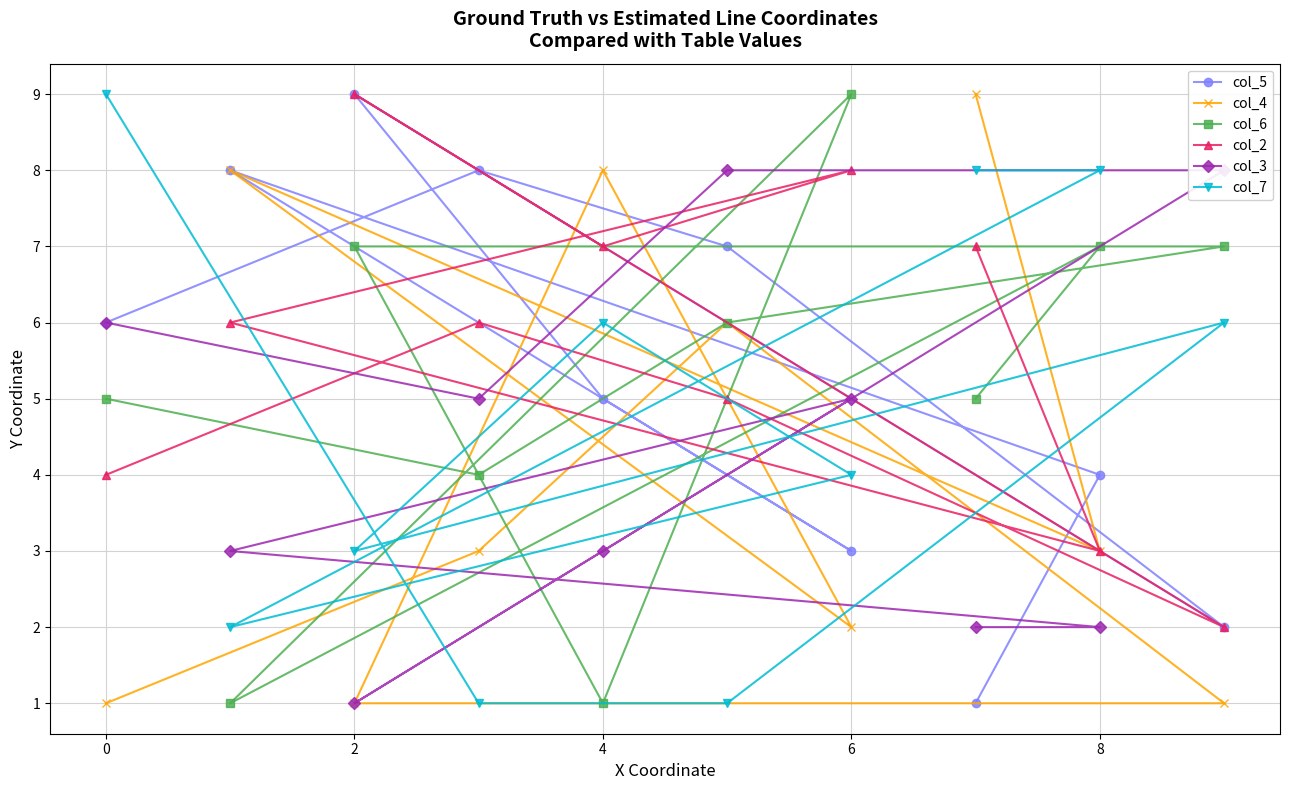

The value of col_4 at 2 is 4. True or false?

False